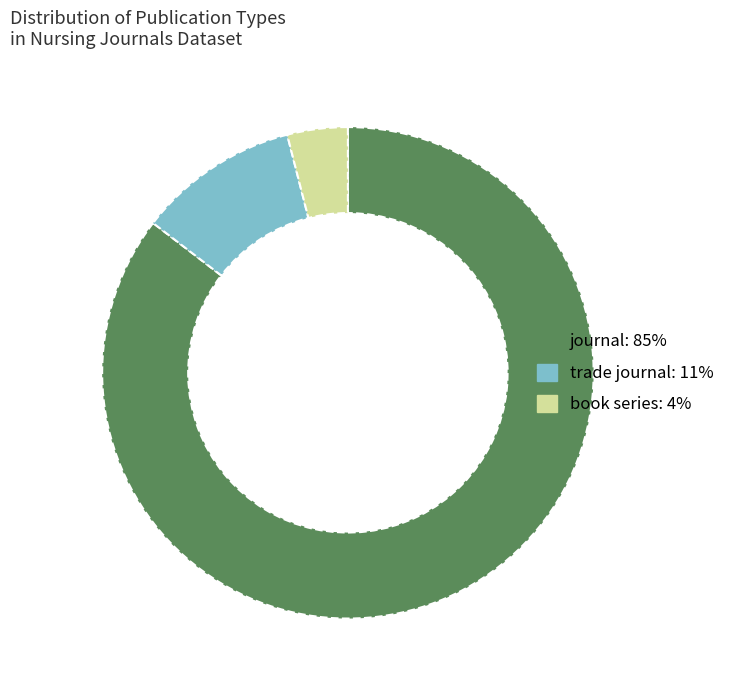

Which category has the smallest portion of the pie?

book series